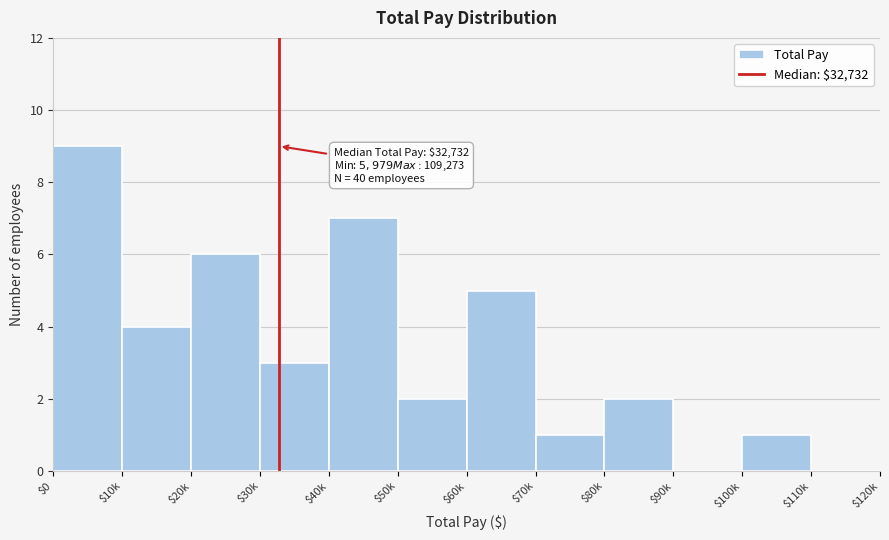

What is the sum of all values?

40